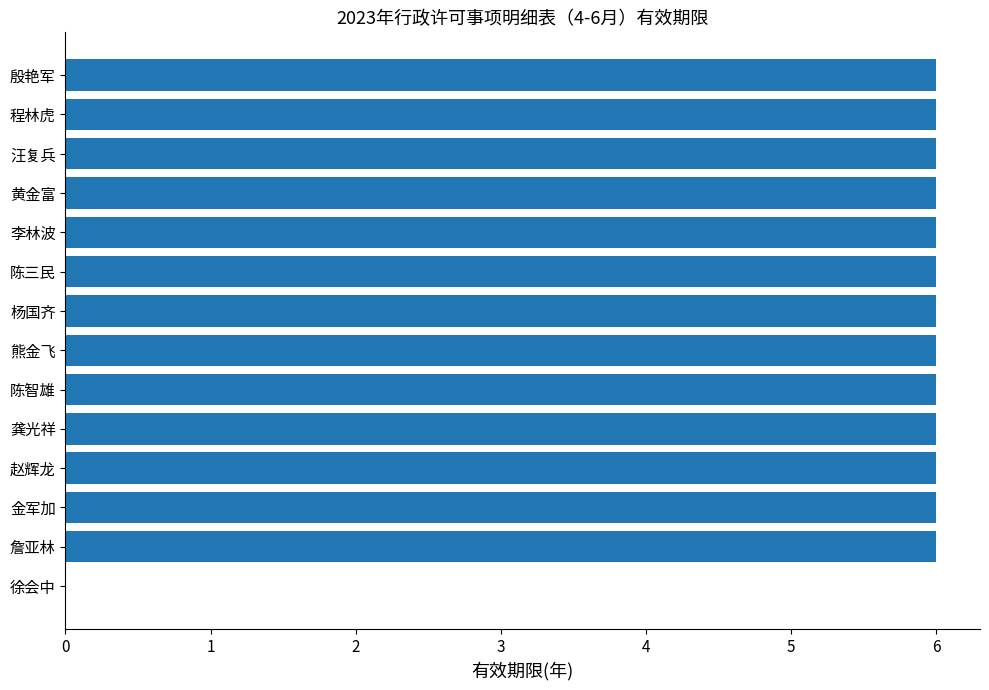

What value does the data have at 詹亚林?

6